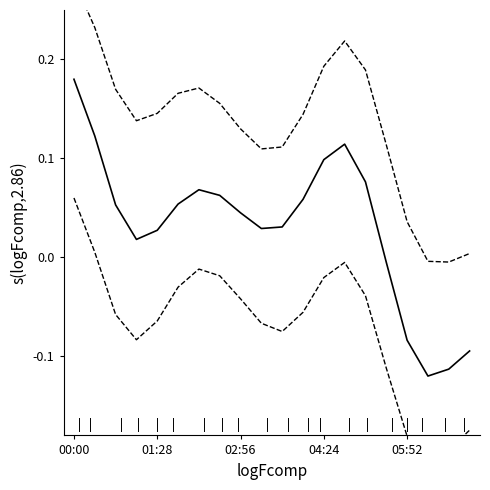

The Lower band series shows -0.2 at 16. True or false?

True